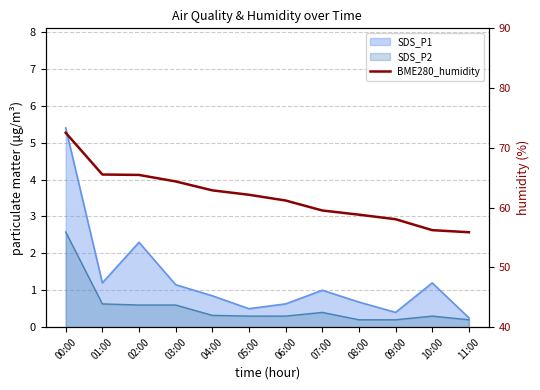

Where does the data first go above 62?

00:00